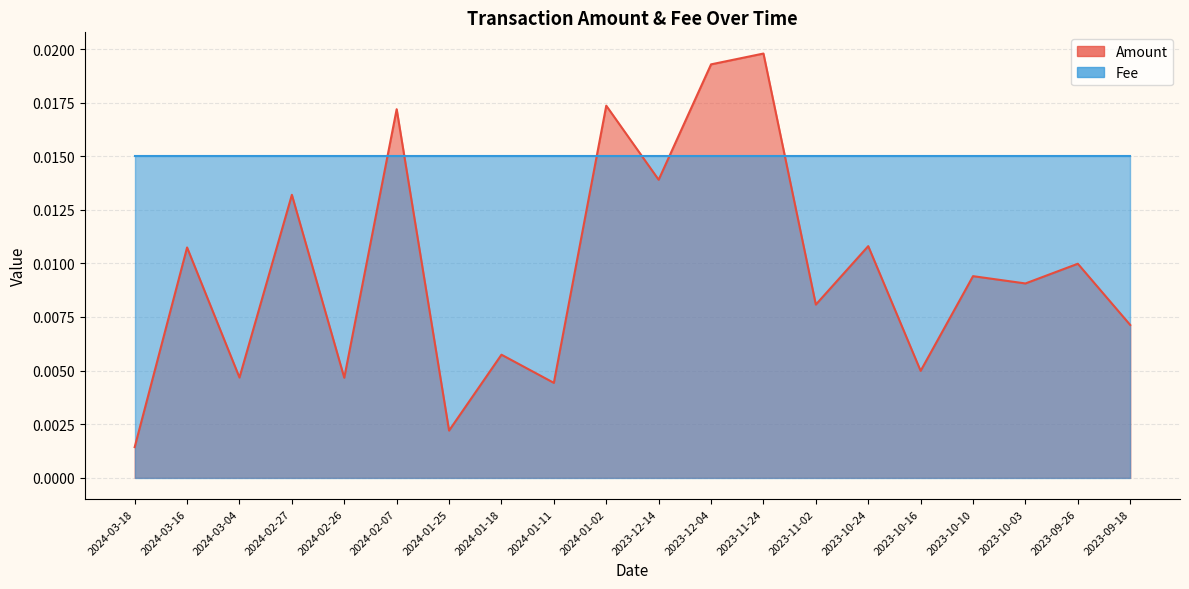

Which has a higher value, 2023-10-03 or 2023-11-02?

2023-10-03